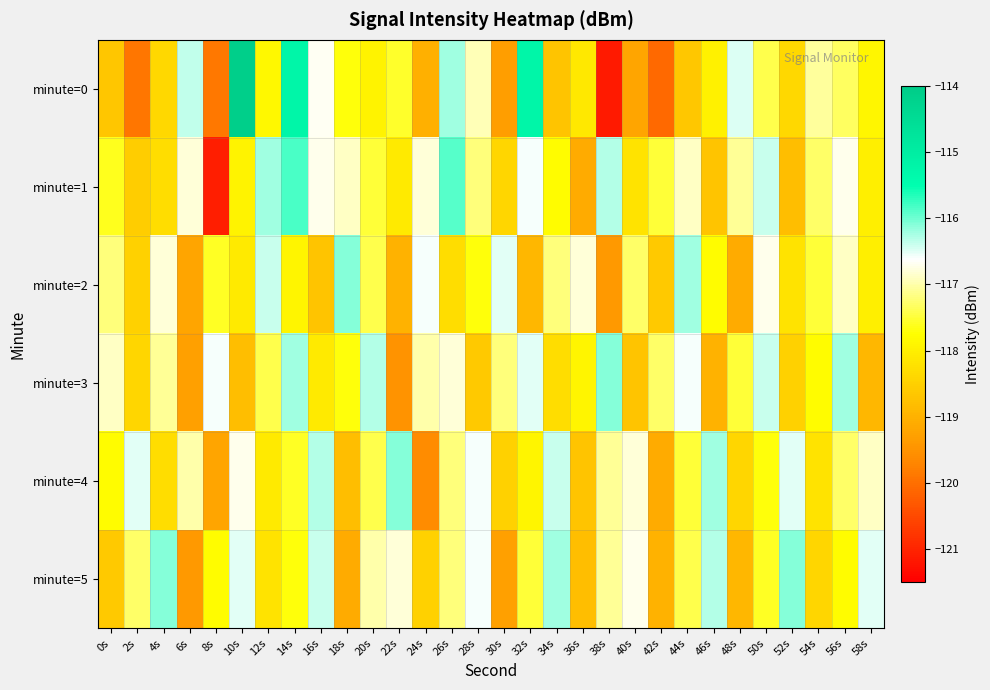

What is the total value across all series at 28s?

-703.7